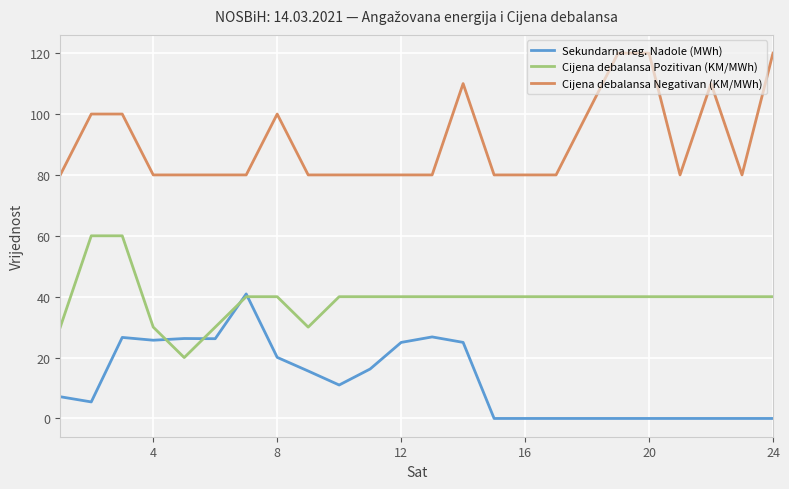

What is the highest value of the Cijena debalansa Negativan (KM/MWh) series?

120.0